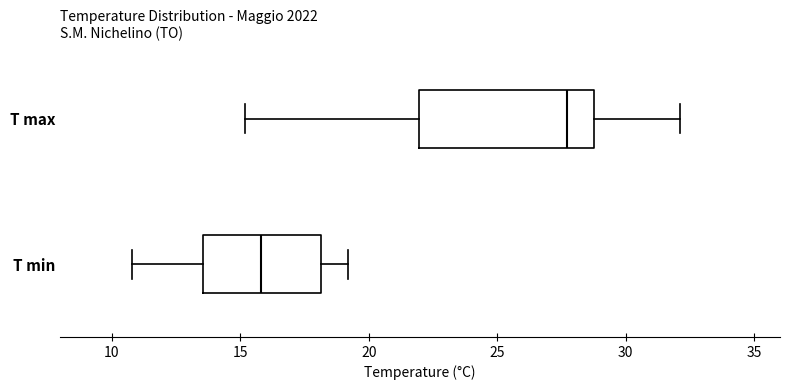

Where does the left whisker of the box for T max end on the x-axis? The values are not printed on the chart, so give them approximately, as read against the axis.

15.0